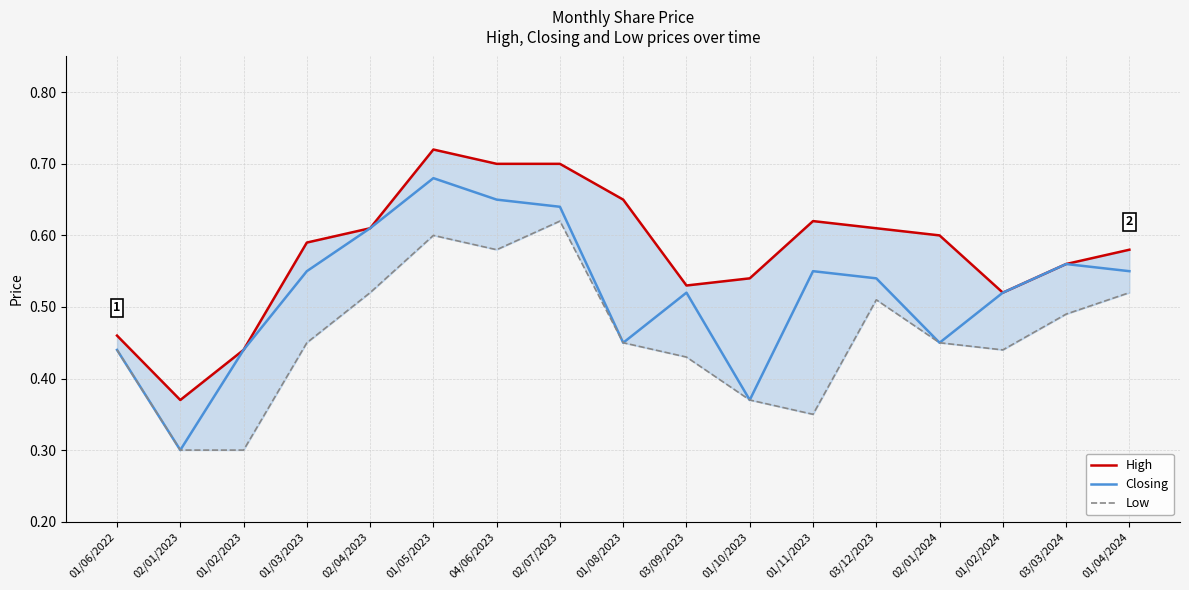

What is the difference between the highest and lowest values at 01/11/2023?

0.3